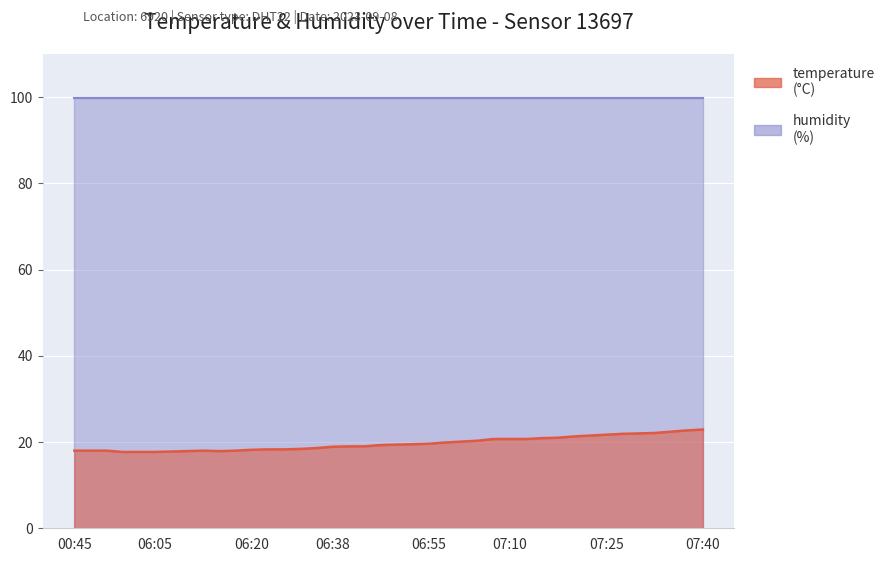

What is the difference between the values at 07:30 and 06:08?

4.2